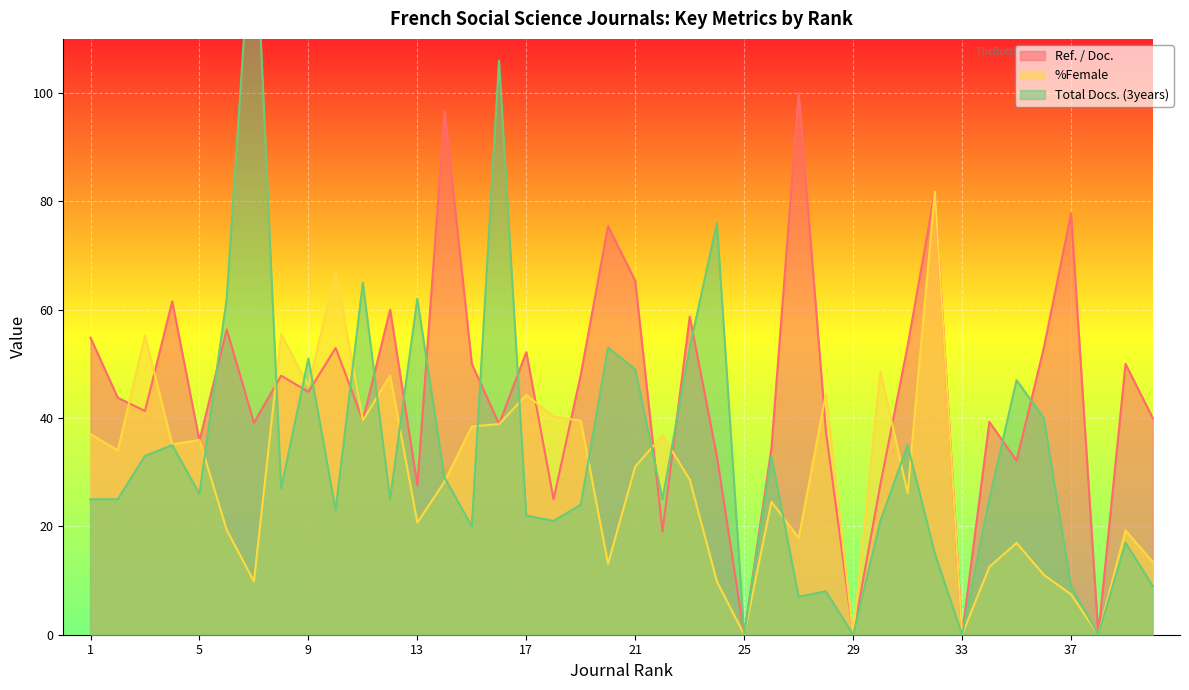

Rank the series at 34 from lowest to highest value.

%Female, Total Docs. (3years), Ref. / Doc.